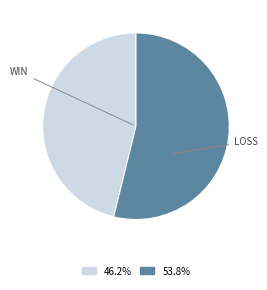

Does any single category account for the majority?

Yes